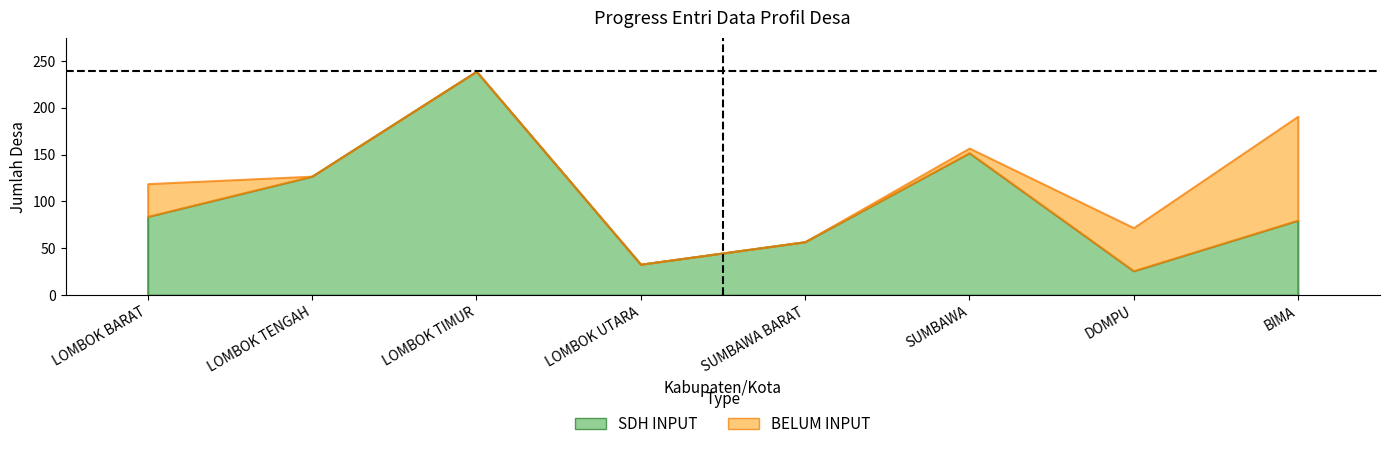

How many times do SDH INPUT and BELUM INPUT cross each other?

1